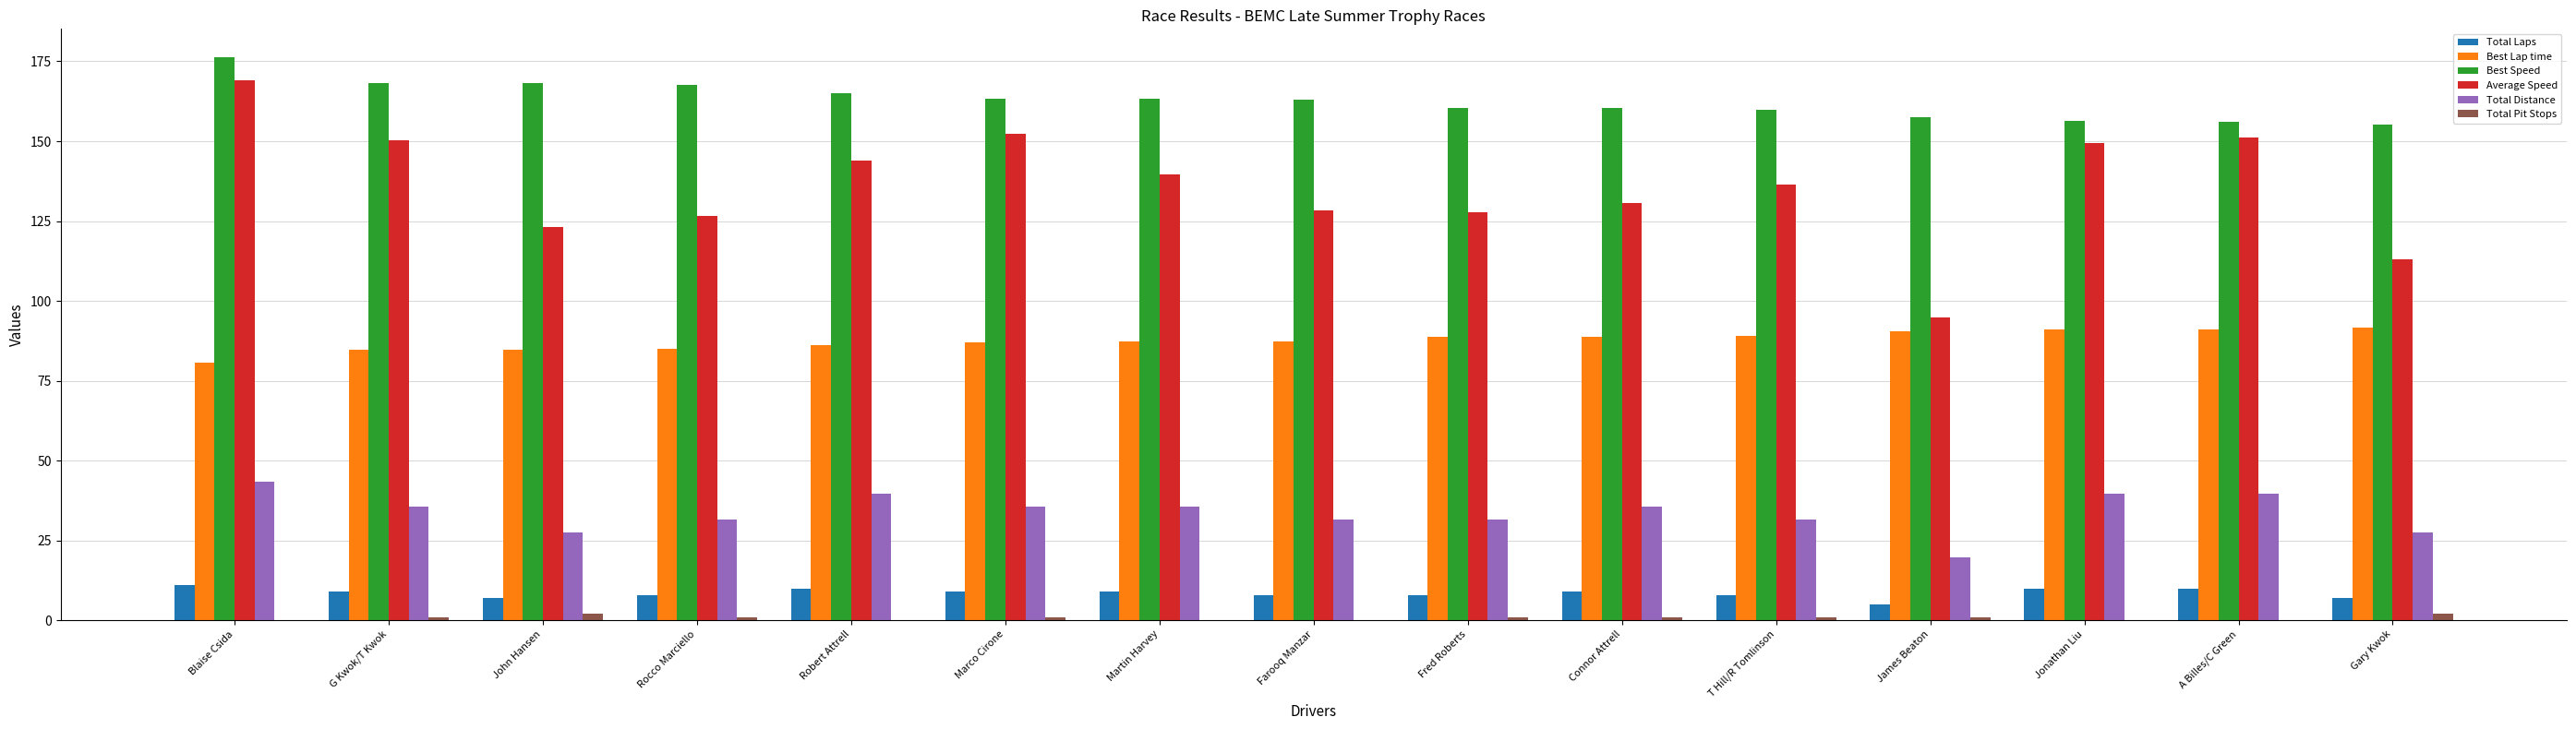

Which label corresponds to the largest value in the chart?

Blaise Csida